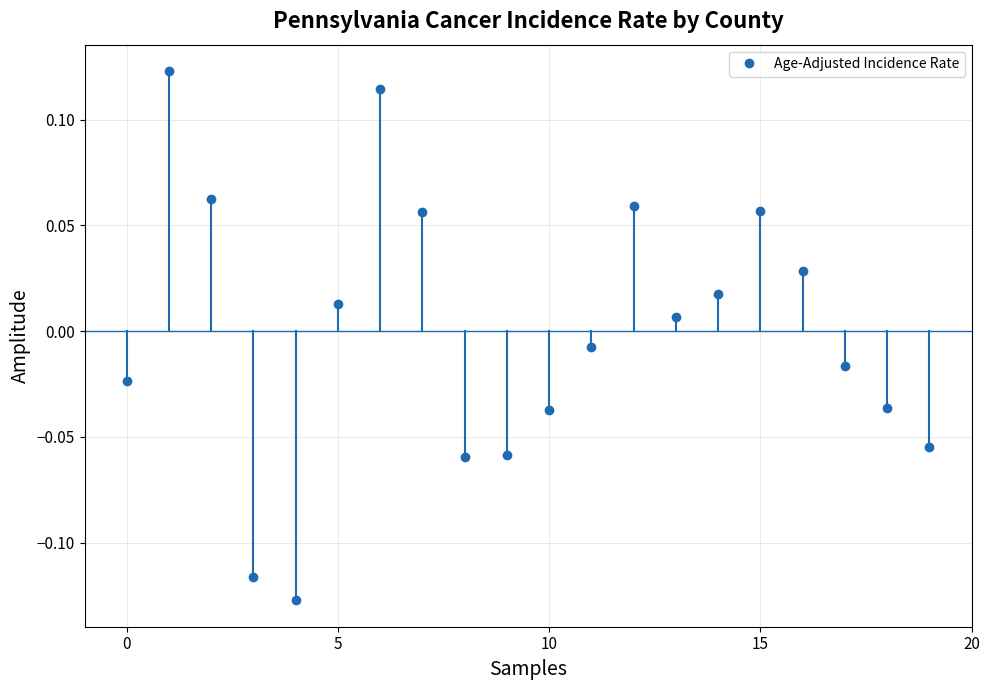

What is the difference between the maximum and minimum values?

0.3